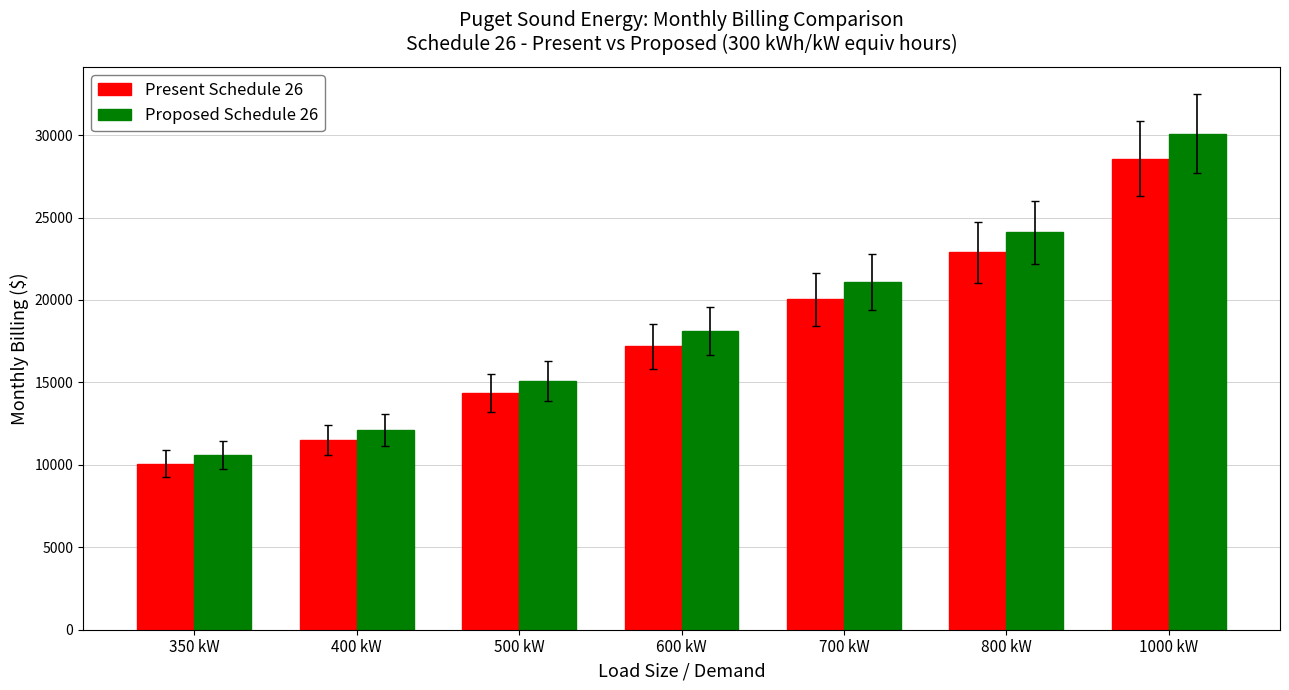

Between 500 kW and 600 kW, which series saw the biggest shift?

Proposed Schedule 26